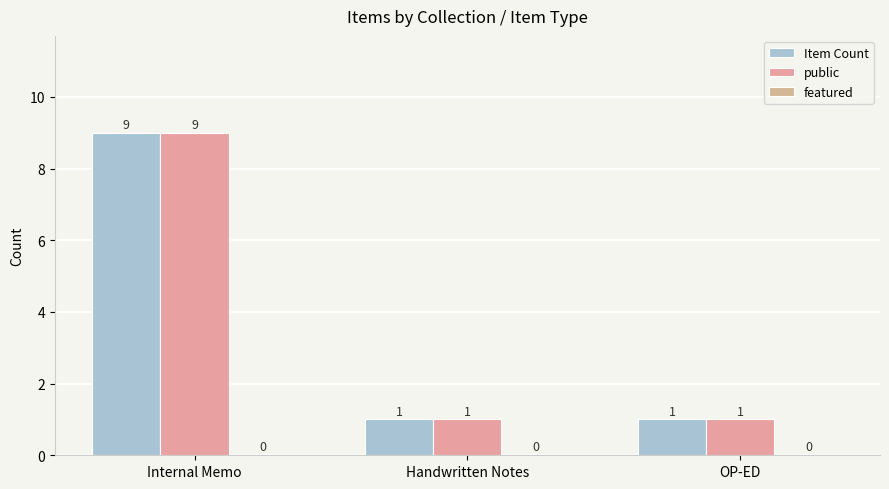

What is the greatest value displayed?

9